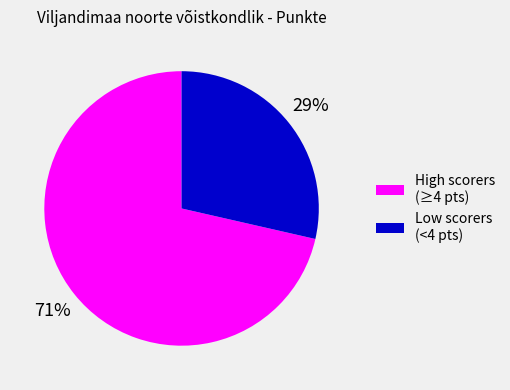

To the nearest percent, what portion does Low scorers (<4 pts) represent?

29%